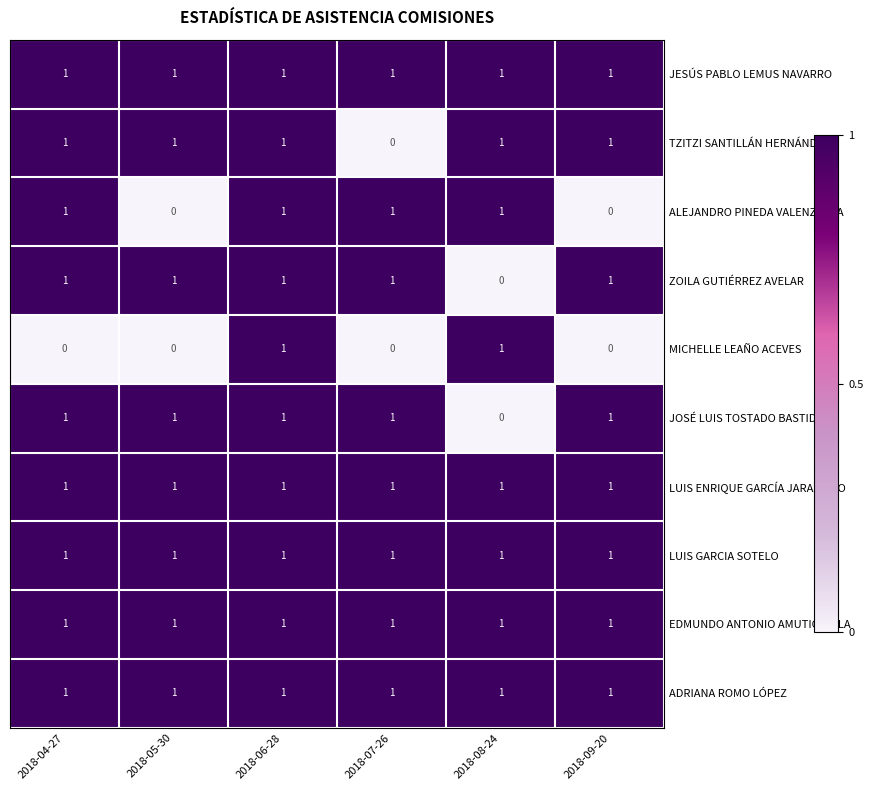

Which series changed the most between 2018-04-27 and 2018-09-20?

ALEJANDRO PINEDA VALENZUELA